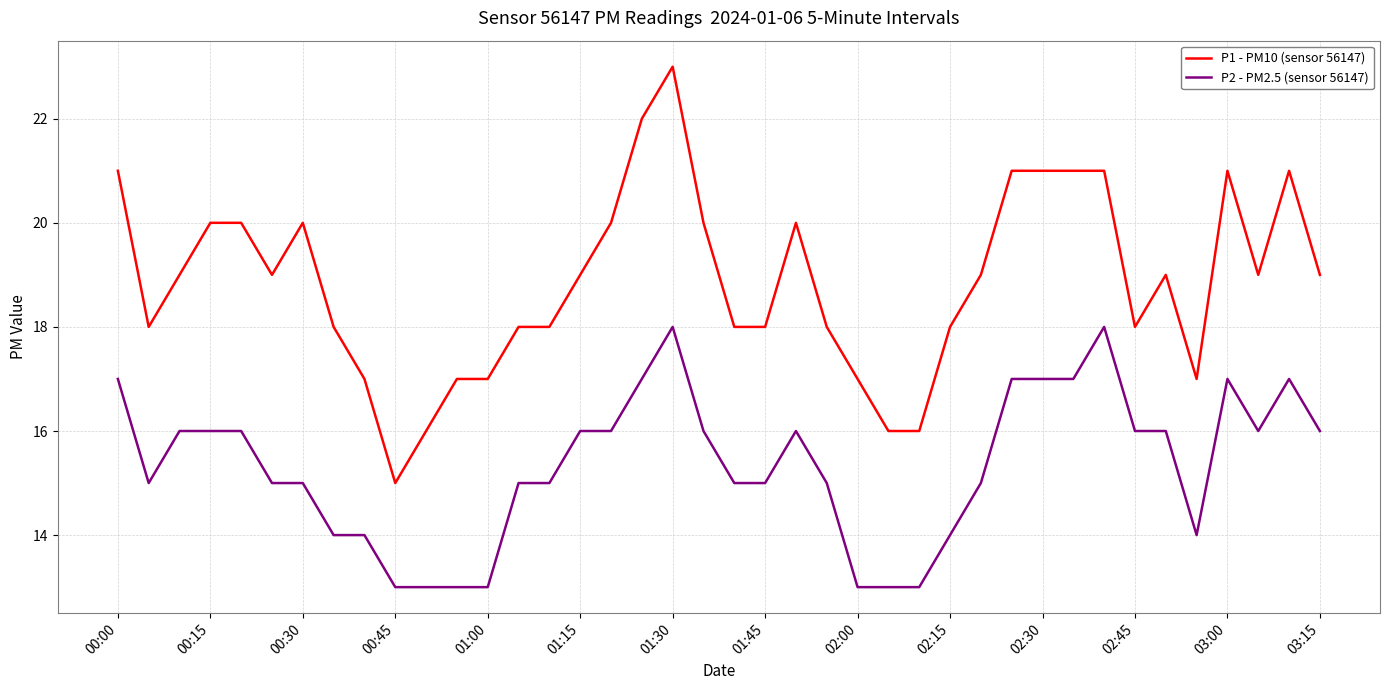

List the series in order of their overall mean, lowest first.

P2 - PM2.5 (sensor 56147), P1 - PM10 (sensor 56147)